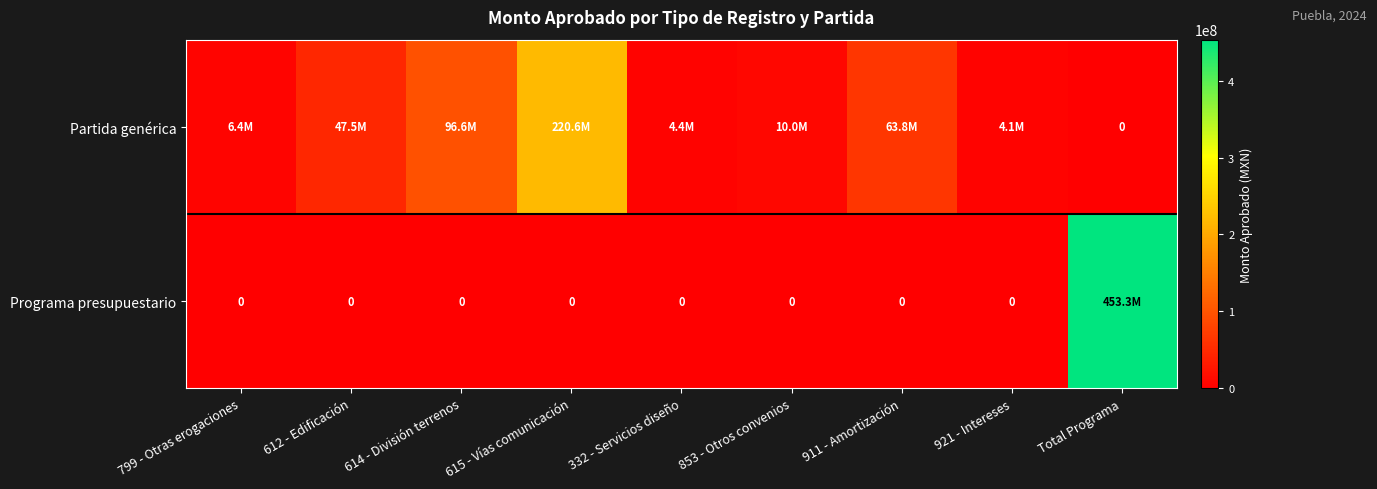

What is the total value across all series at 332 - Servicios diseño?

4398331.9